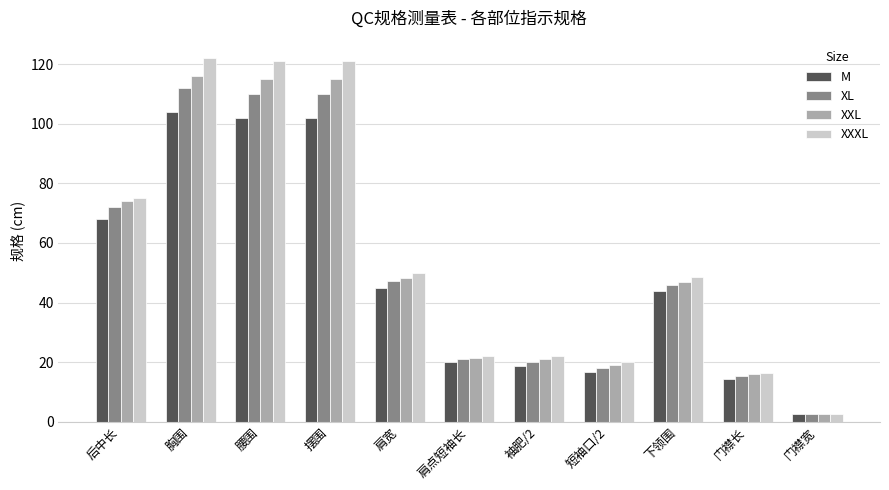

What is the value of the XXXL bar at the 8th from the left?

19.9